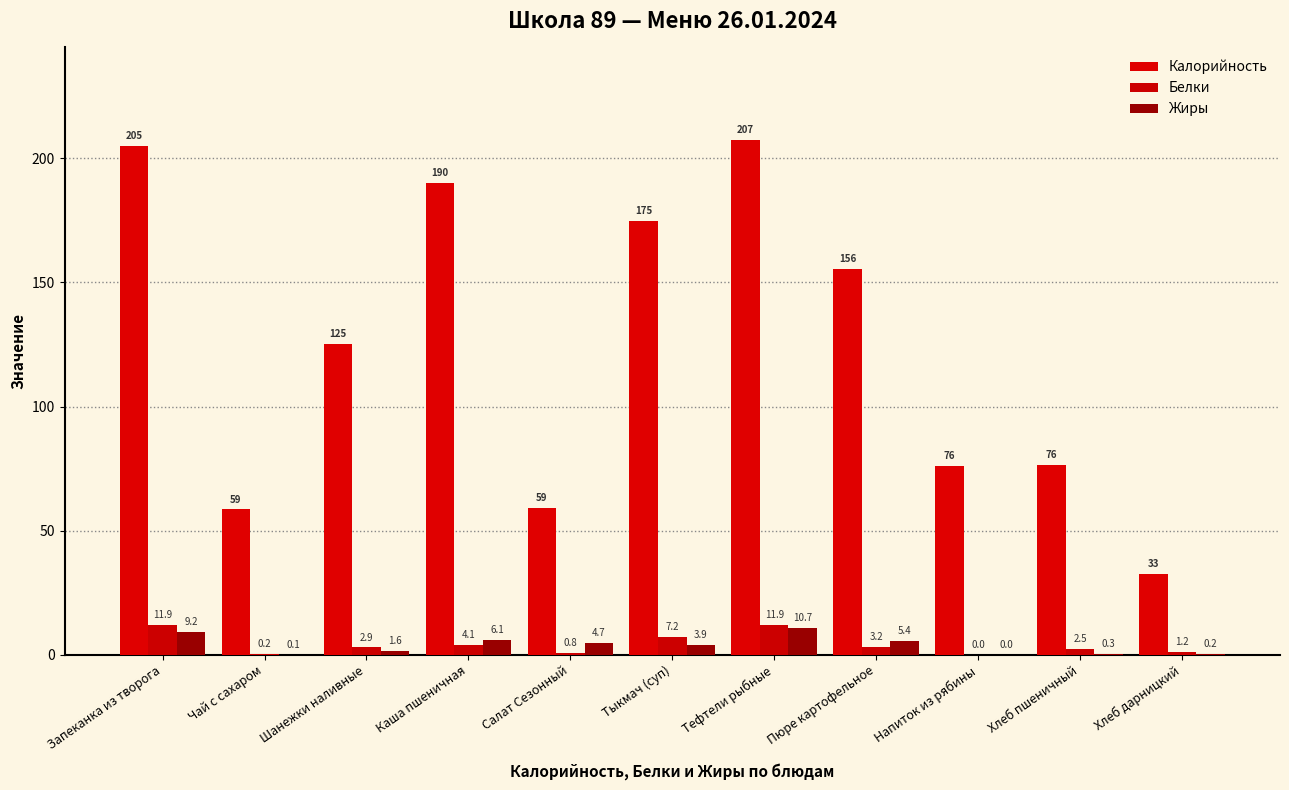

The value of Калорийность at Запеканка из творога is 205.0. True or false?

True